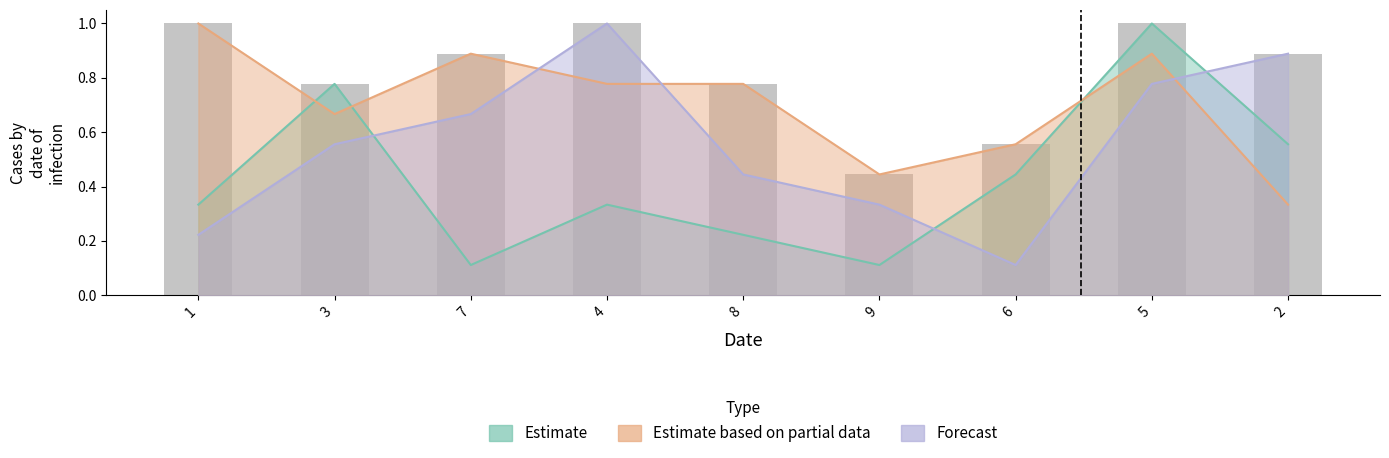

List the series in order of their peak value, highest first.

Estimate, Estimate based on partial data, Forecast